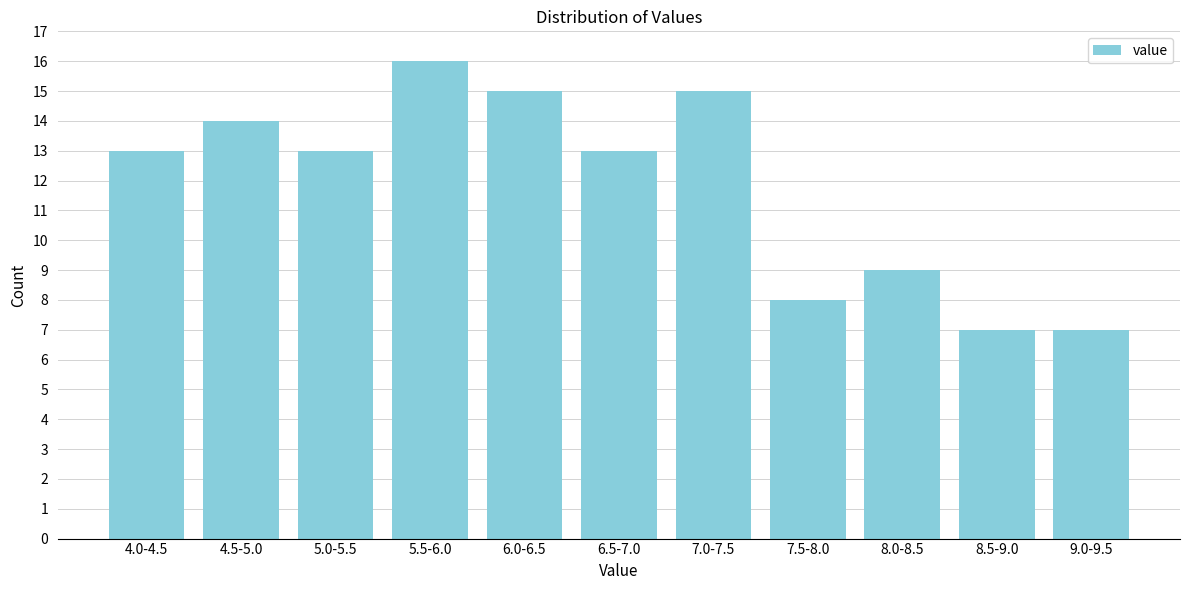

Reading right to left, transcribe all the data shown in this chart.

7	7	9	8	15	13	15	16	13	14	13